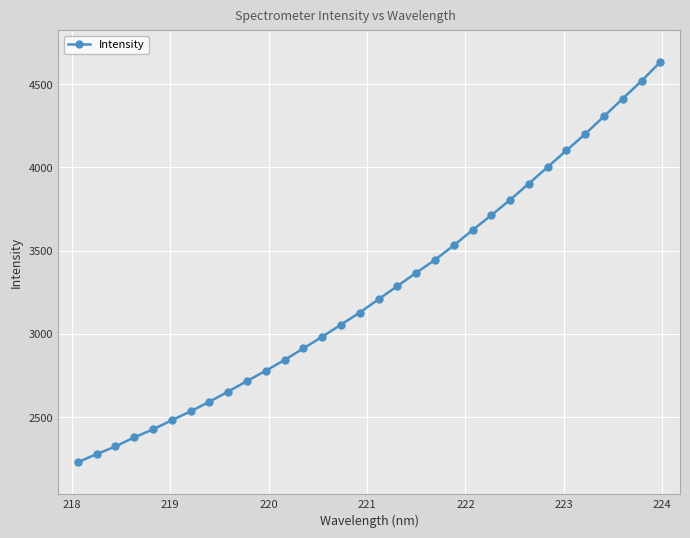

What is the value of the 17th point from the left?

3208.6